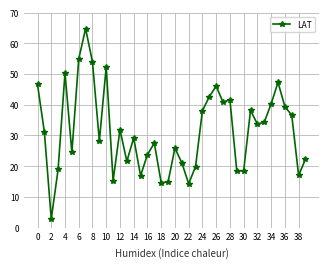

What is the difference between the second highest and minimum values?

52.1